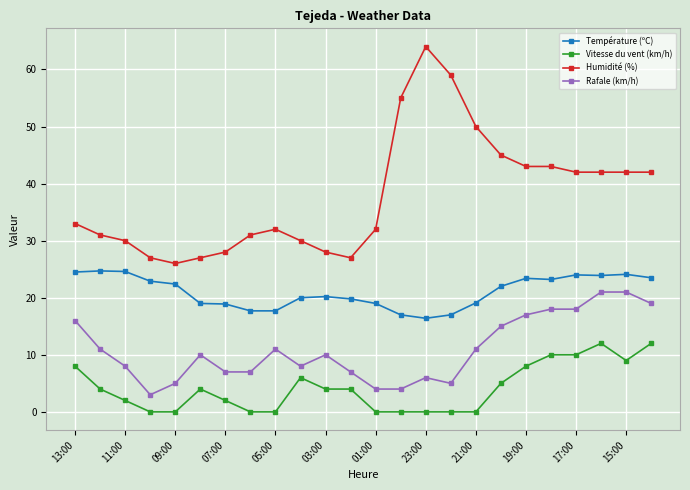

Rank the series by their maximum value, from lowest to highest.

Vitesse du vent (km/h), Rafale (km/h), Température (ºC), Humidité (%)